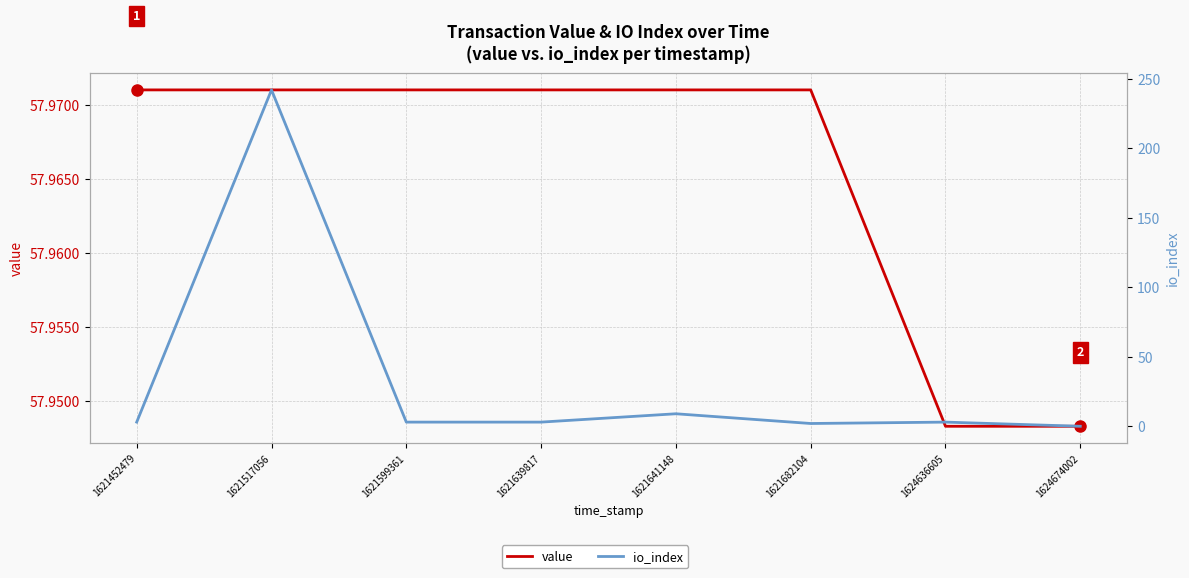

Reading left to right, what are all the values shown in this chart?

value: 1621452479=58.0	1621517056=58.0	1621599361=58.0	1621639817=58.0	1621641148=58.0	1621682104=58.0	1624636605=57.9	1624674002=57.9
io_index: 1621452479=3.0	1621517056=242.0	1621599361=3.0	1621639817=3.0	1621641148=9.0	1621682104=2.0	1624636605=3.0	1624674002=0.0